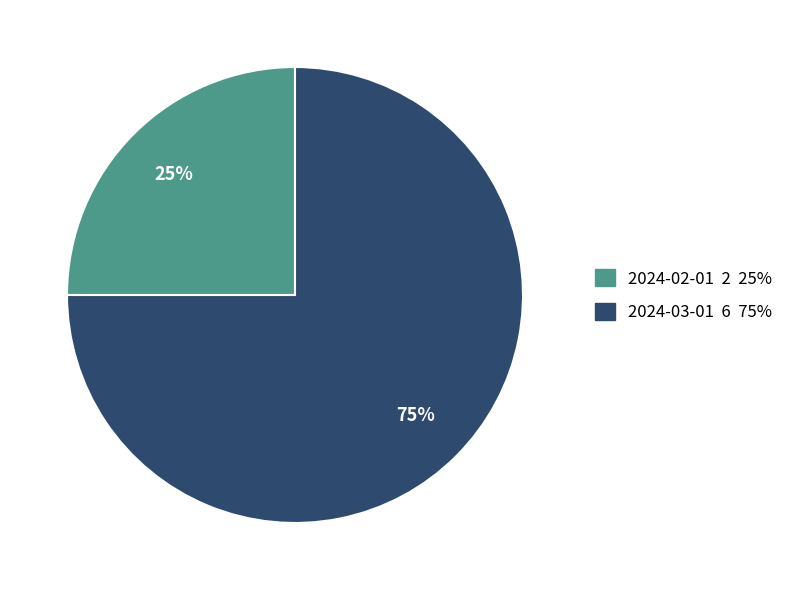

Which slice represents more than half of the pie?

2024-03-01